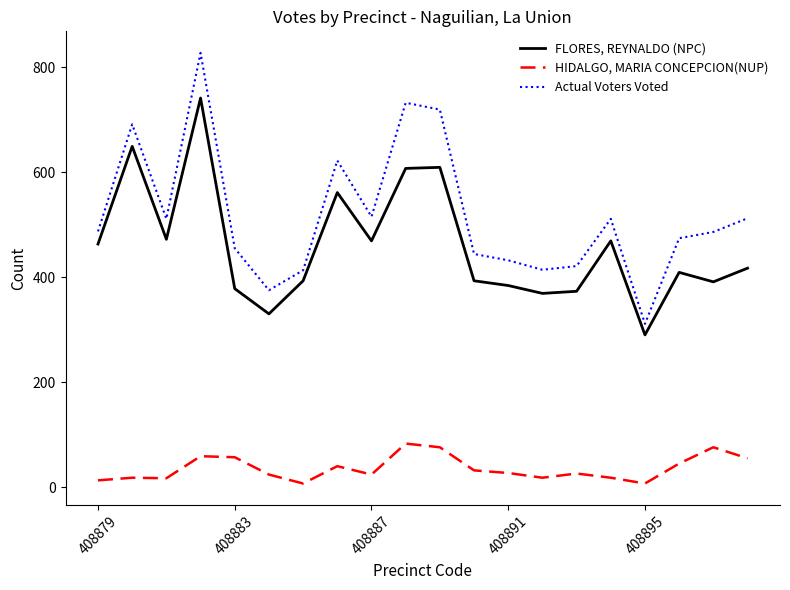

What are all the series names shown in the legend?

FLORES, REYNALDO (NPC), HIDALGO, MARIA CONCEPCION(NUP), Actual Voters Voted